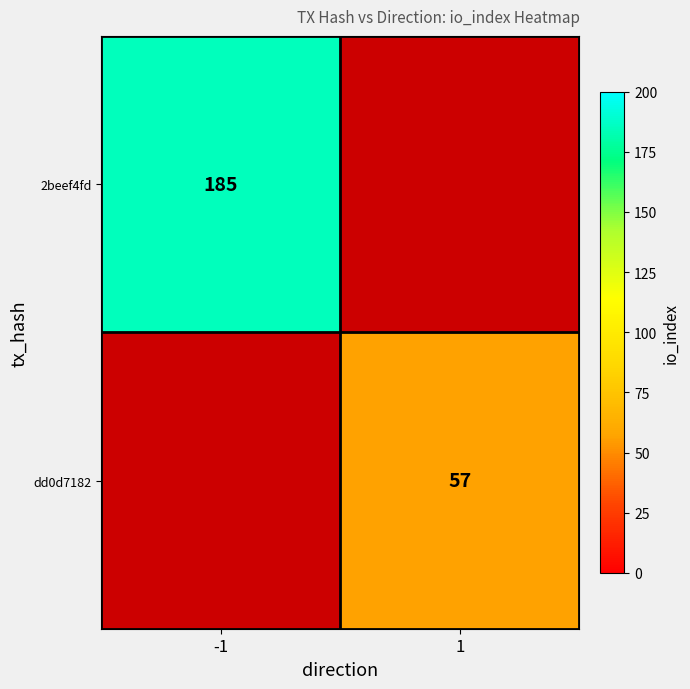

The dd0d7182 series shows 86.0 at 1. True or false?

False